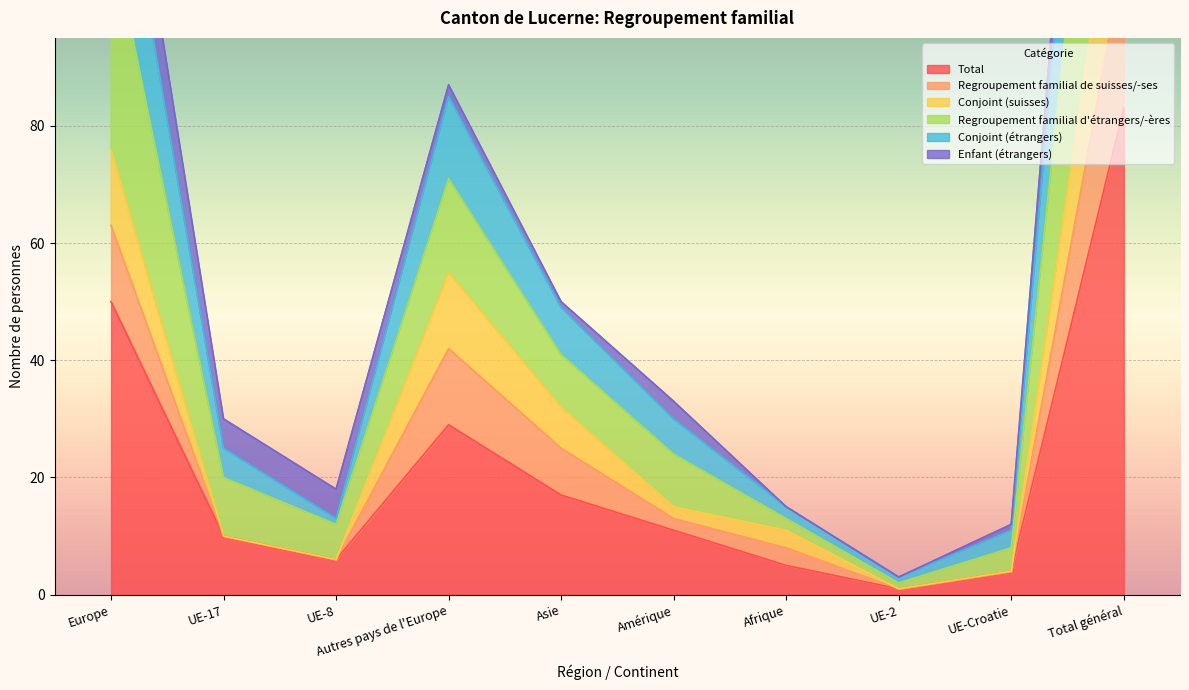

Where is Total nearest to the value 42?

Europe